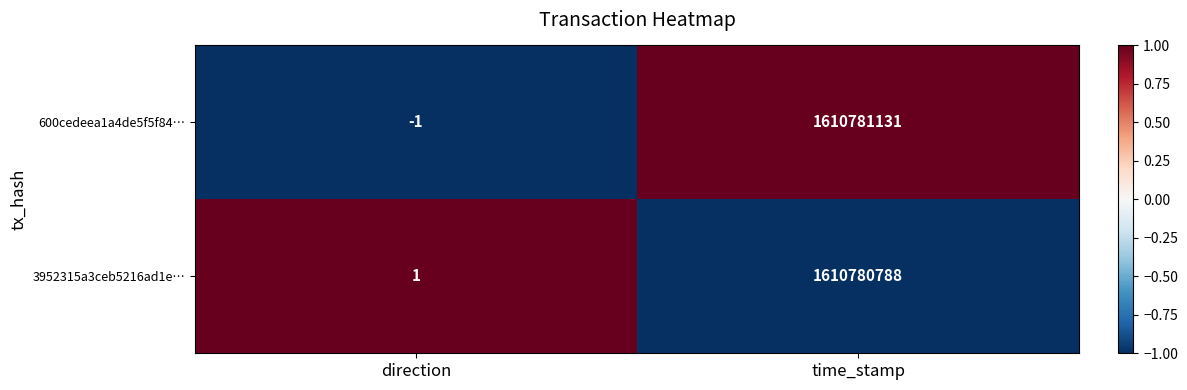

What is the sum of the 3952315a3ceb5216ad1e… values at direction and time_stamp?

1610780789